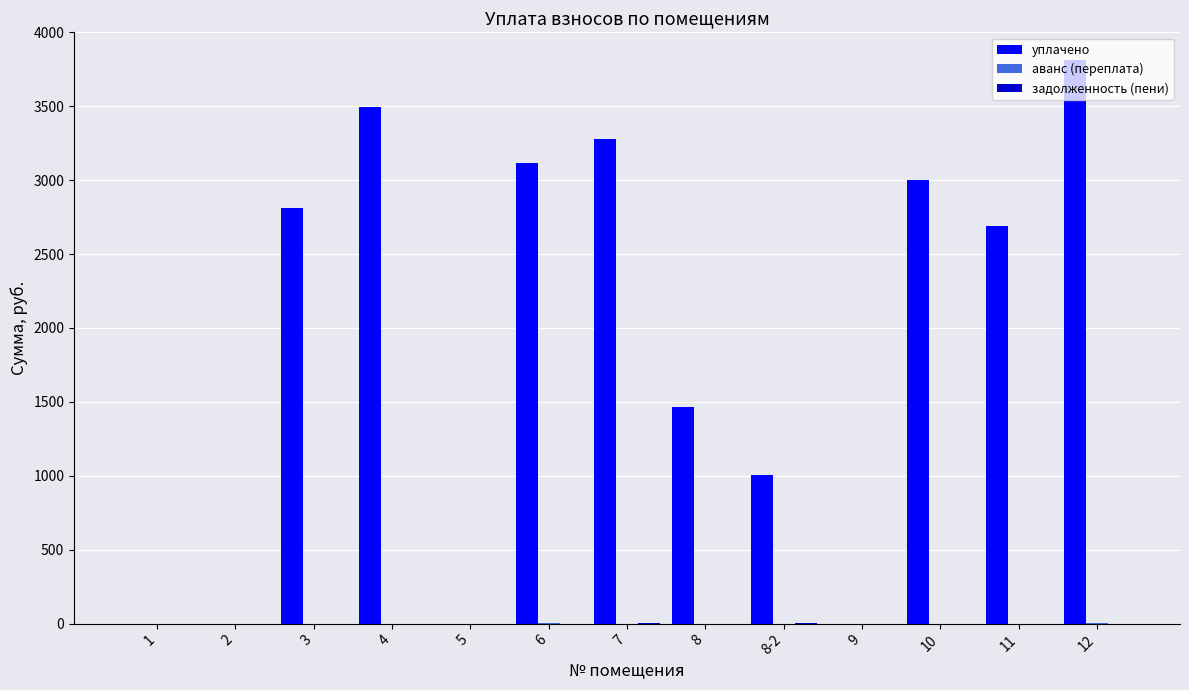

Which series has the largest range (max minus min)?

уплачено